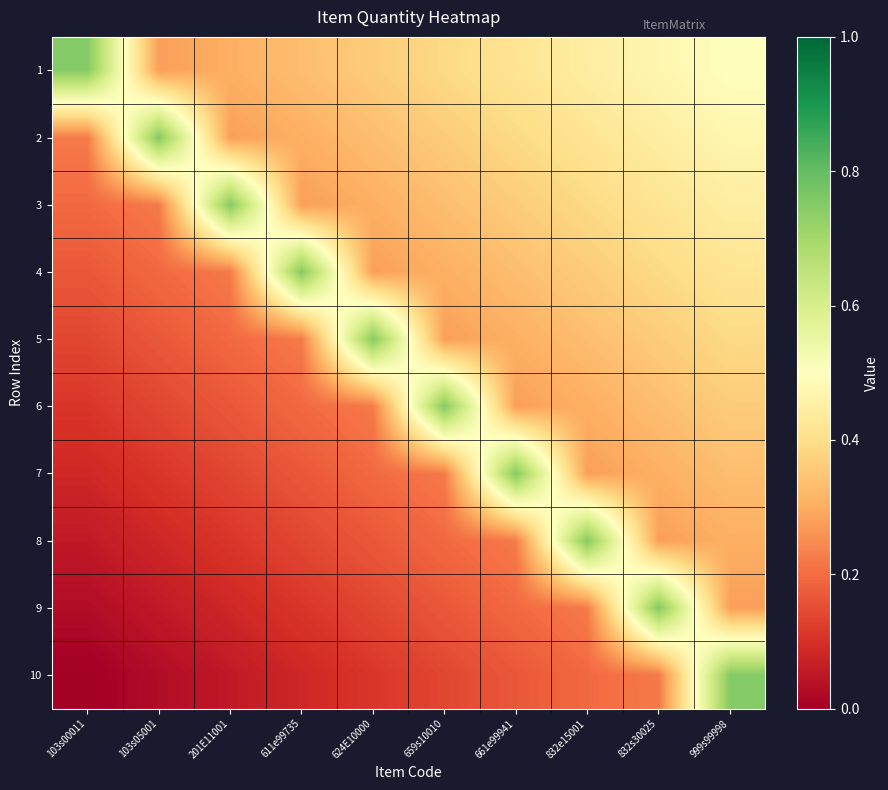

Which series has the largest range (max minus min)?

10